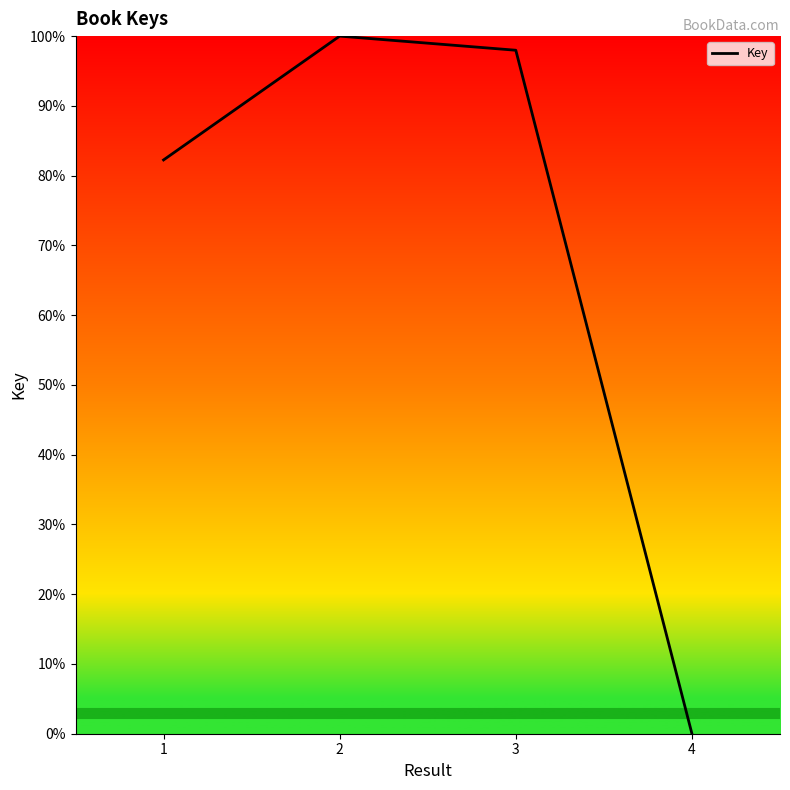

Approximately how many times larger is the value at 1 compared to 3?

0.8